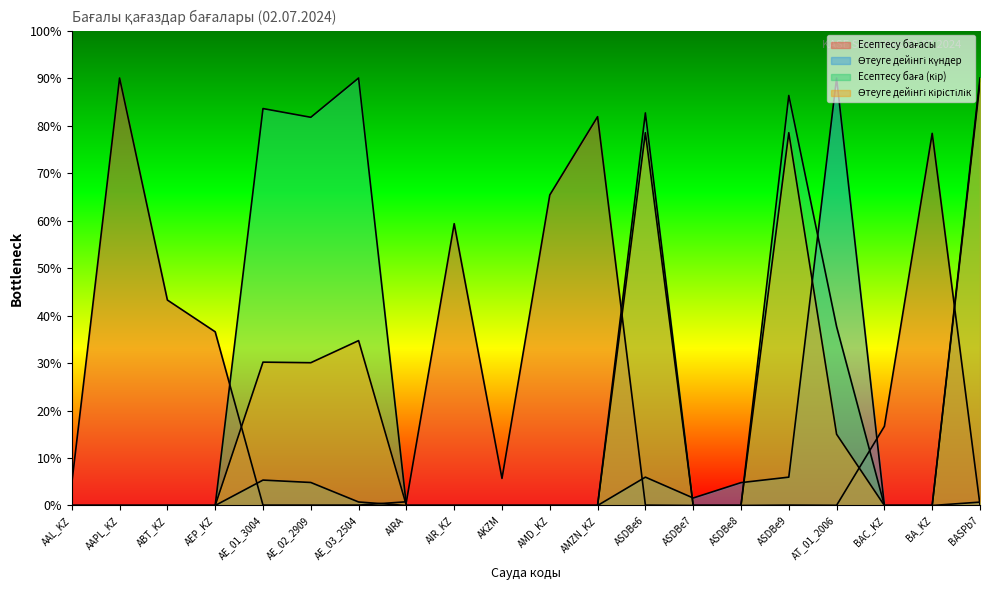

Reading left to right, extract all data points from this chart.

Есептесу бағасы: 4.7	90.0	43.3	36.6	0.1	0.1	0.1	0.8	59.3	5.7	65.4	81.9	0.1	0.0	0.0	0.1	0.0	16.7	78.4	0.1
Өтеуге дейінгі күндер: 0.0	0.0	0.0	0.0	5.3	4.8	0.7	0.0	0.0	0.0	0.0	0.0	6.0	1.6	4.8	6.0	90.0	0.0	0.0	0.7
Есептесу баға (кір): 0.0	0.0	0.0	0.0	83.6	81.7	90.0	0.0	0.0	0.0	0.0	0.0	82.7	0.0	0.0	86.3	37.7	0.0	0.0	89.1
Өтеуге дейінгі кірістілік: 0.0	0.0	0.0	0.0	30.2	30.1	34.7	0.0	0.0	0.0	0.0	0.0	78.5	0.0	0.0	78.5	15.0	0.0	0.0	90.0